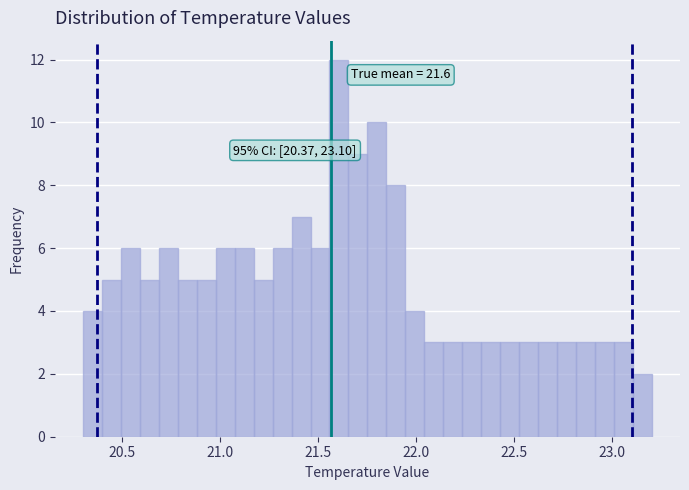

Around what value on the x-axis is the tallest bar? Give the approximate position of its centre, as read against the axis.

21.60